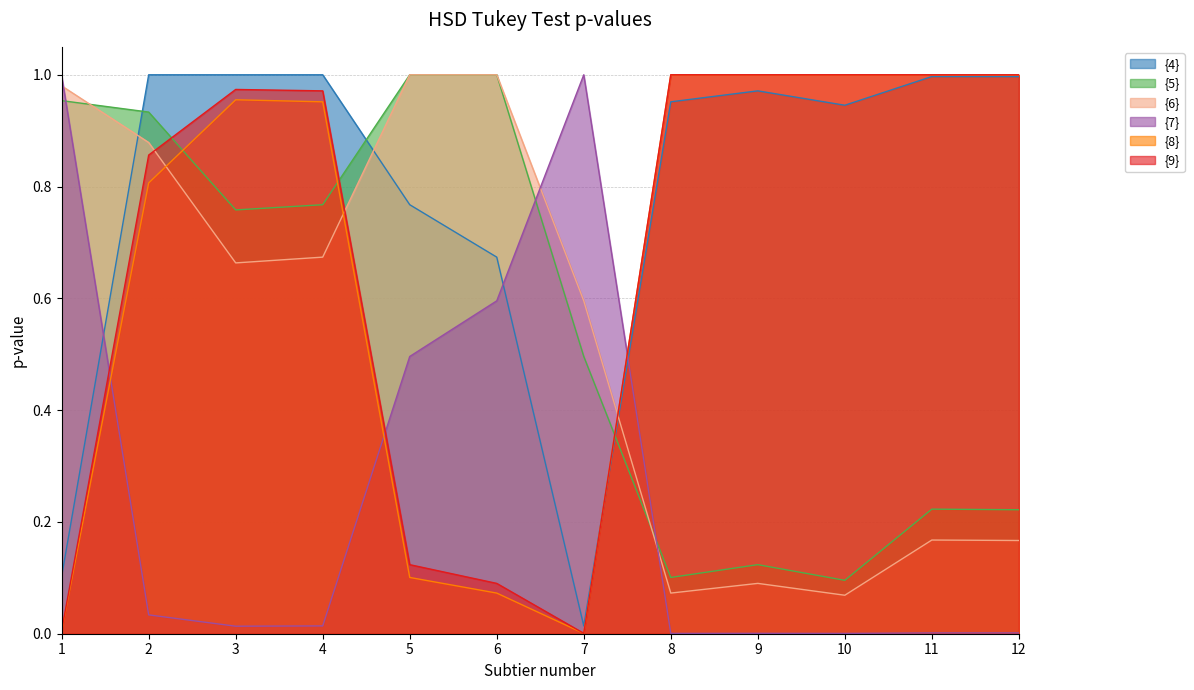

List the labels in order of {8} value, largest first.

8, 10, 9, 12, 11, 3, 4, 2, 5, 6, 1, 7